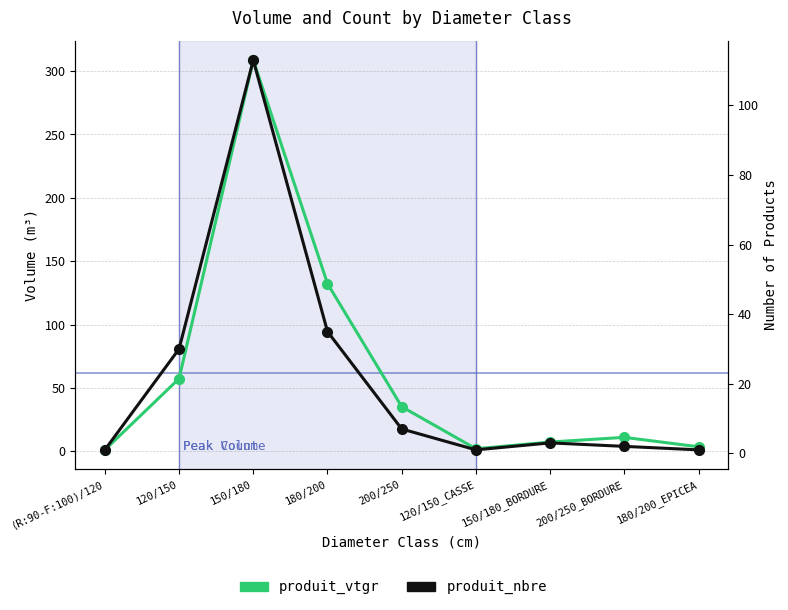

At which label does produit_vtgr reach its minimum?

(R:90-F:100)/120